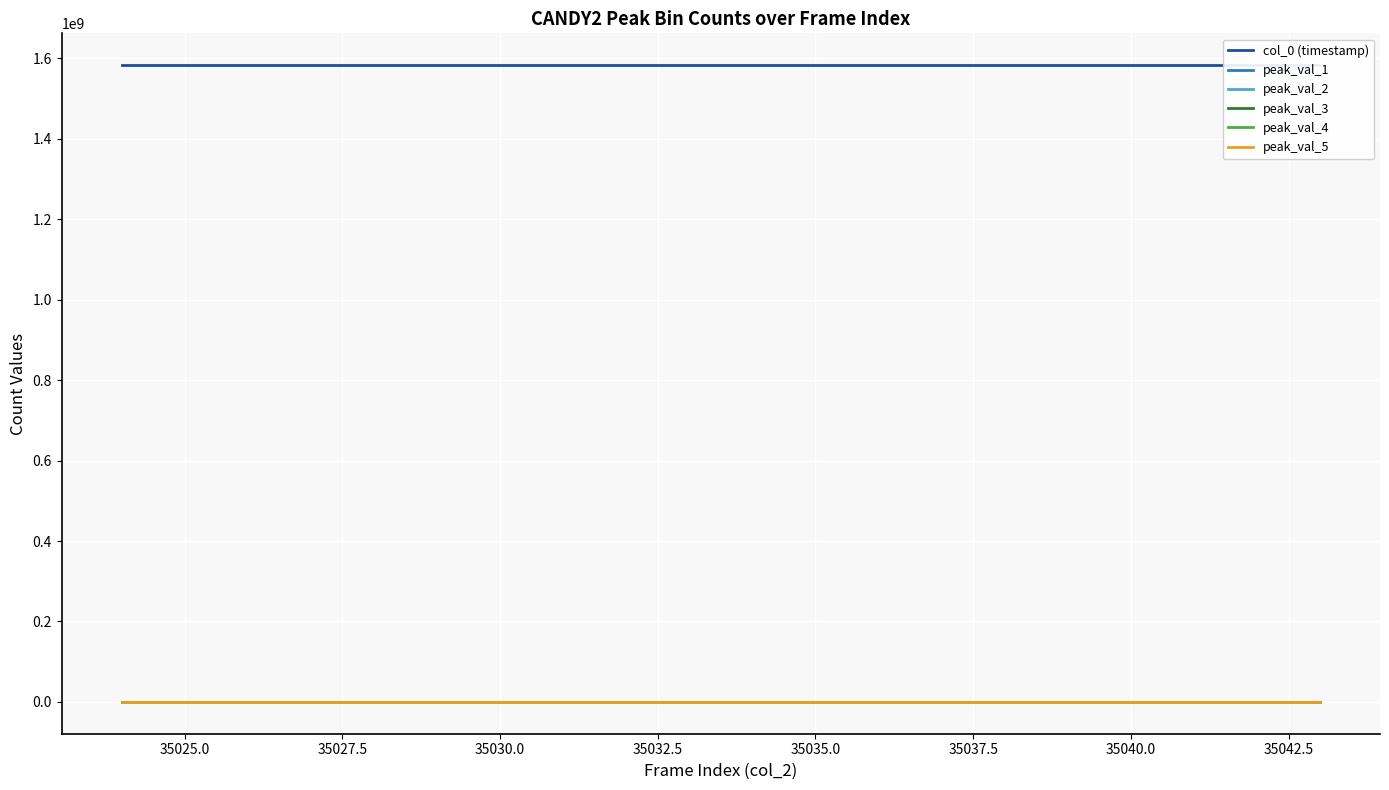

What is the difference between the highest and lowest values at 35040.0?

1583251142.4